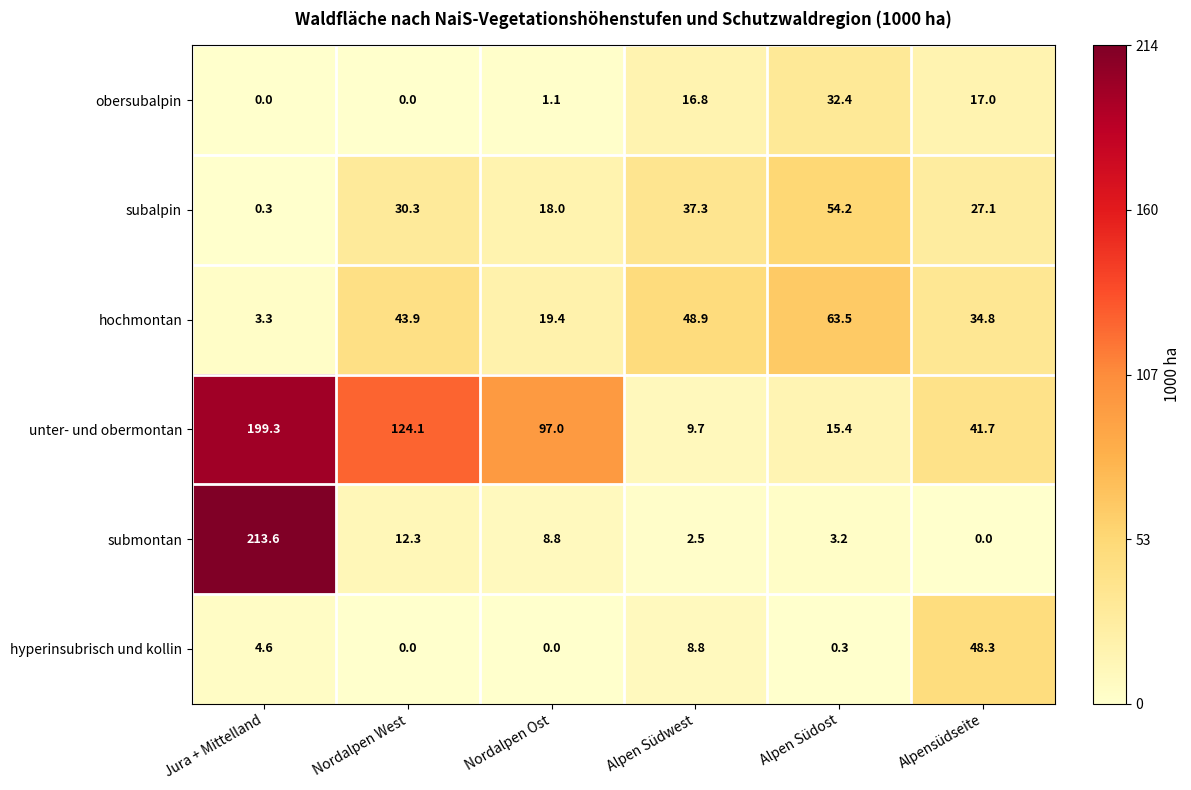

What is the total value across all series at Jura + Mittelland?

421.1